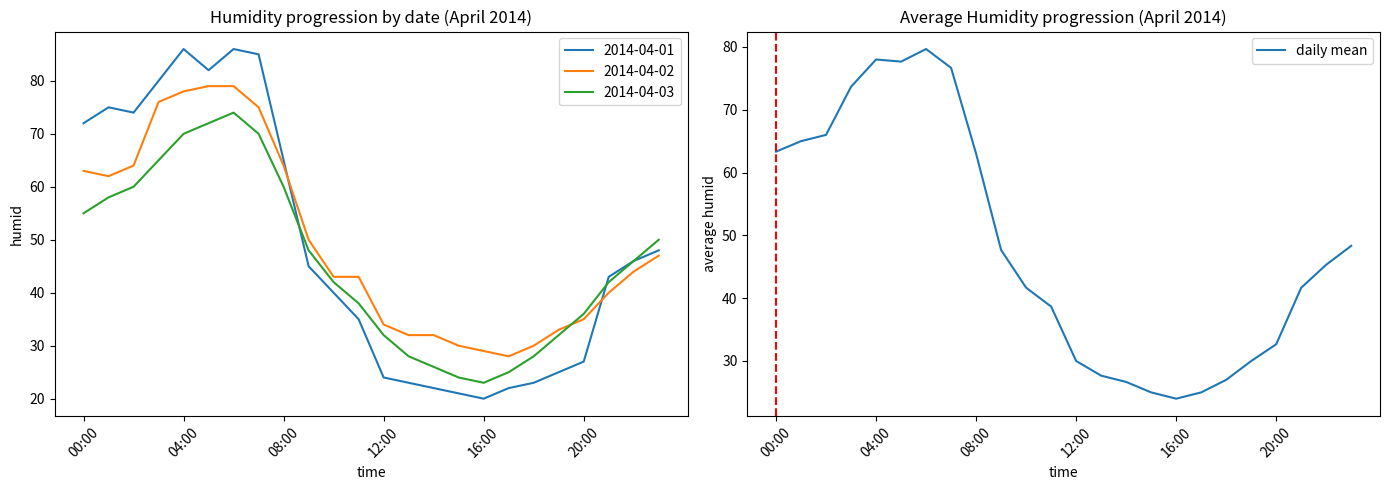

How many interior local valleys (lower than both neighbors) does the data have?

2